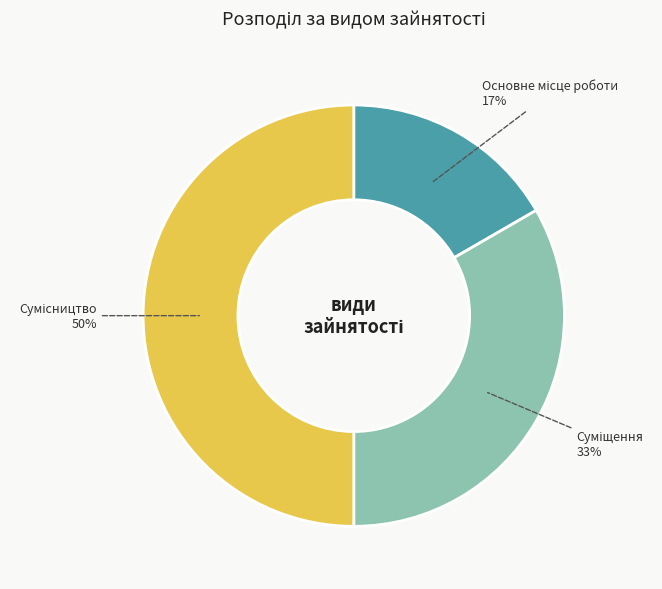

To the nearest percent, what is the difference between the largest and smallest slice percentages?

33%